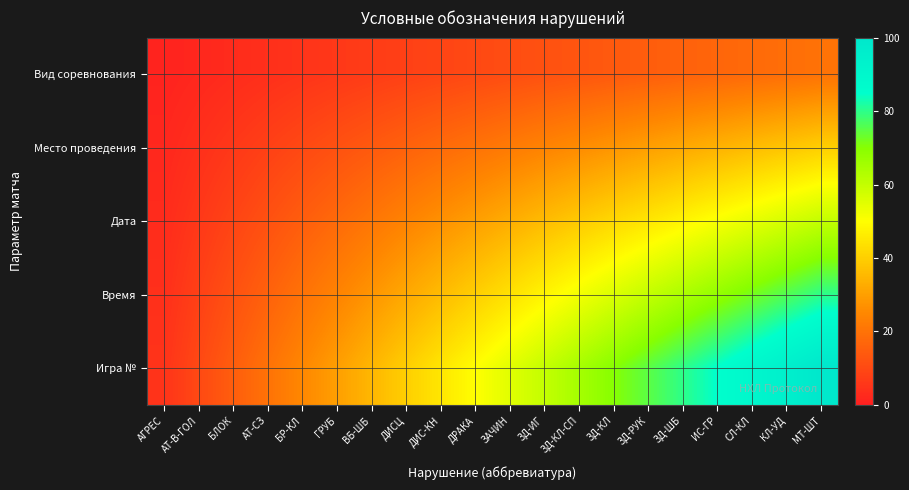

At СЛ-КЛ, list the series in order from largest to smallest.

Игра №, Время, Дата, Место проведения, Вид соревнования